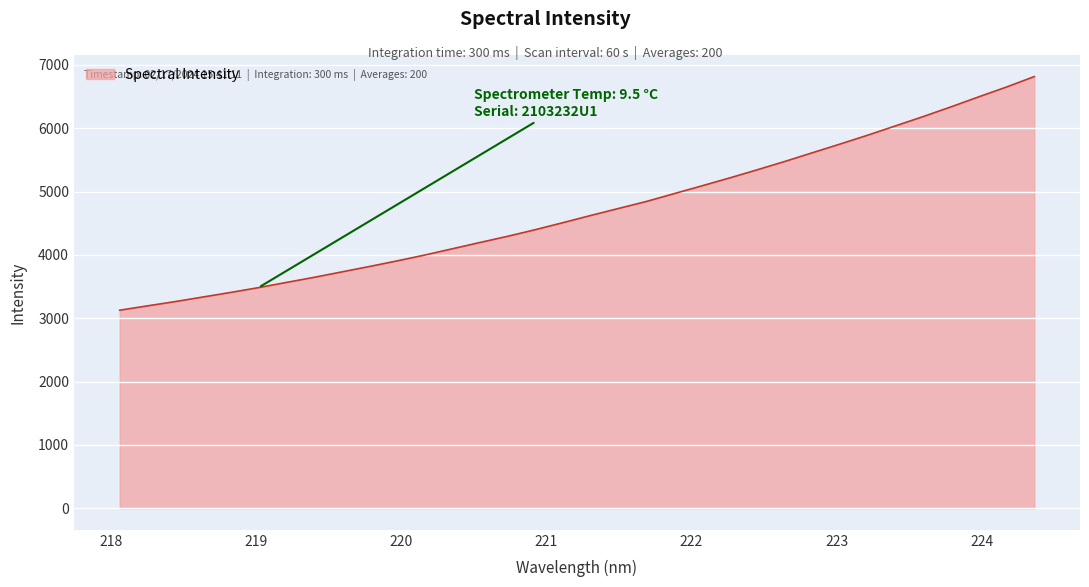

What is the average value?

4708.2